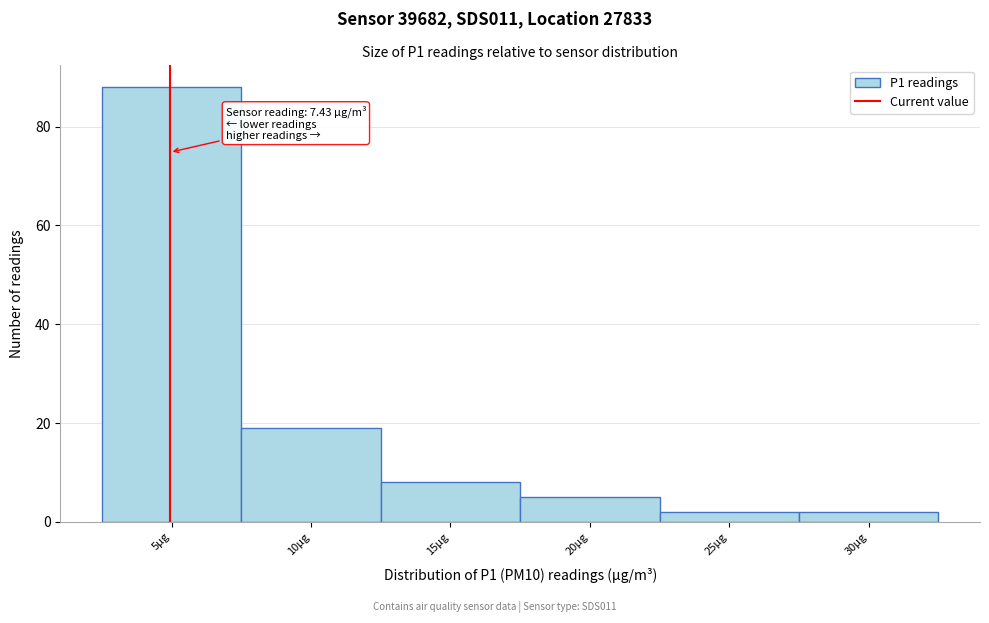

Reading left to right, extract all data points from this chart.

5µg=88	10µg=19	15µg=8	20µg=5	25µg=2	30µg=2